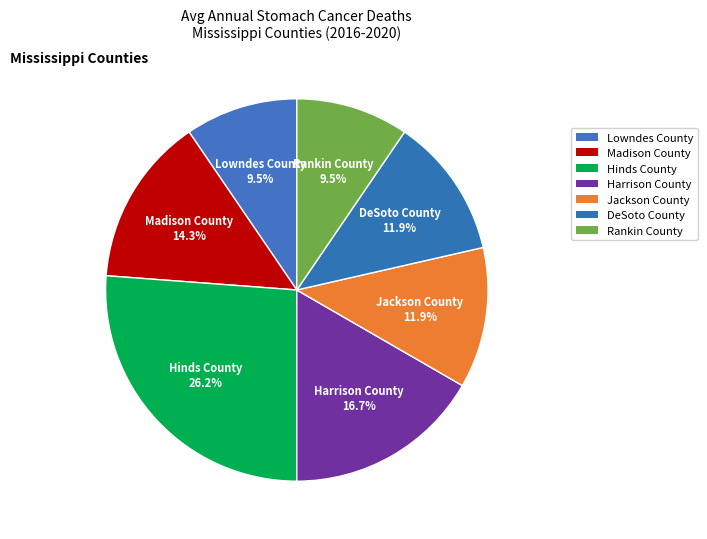

To the nearest percent, what percentage of the pie is Hinds County?

26%